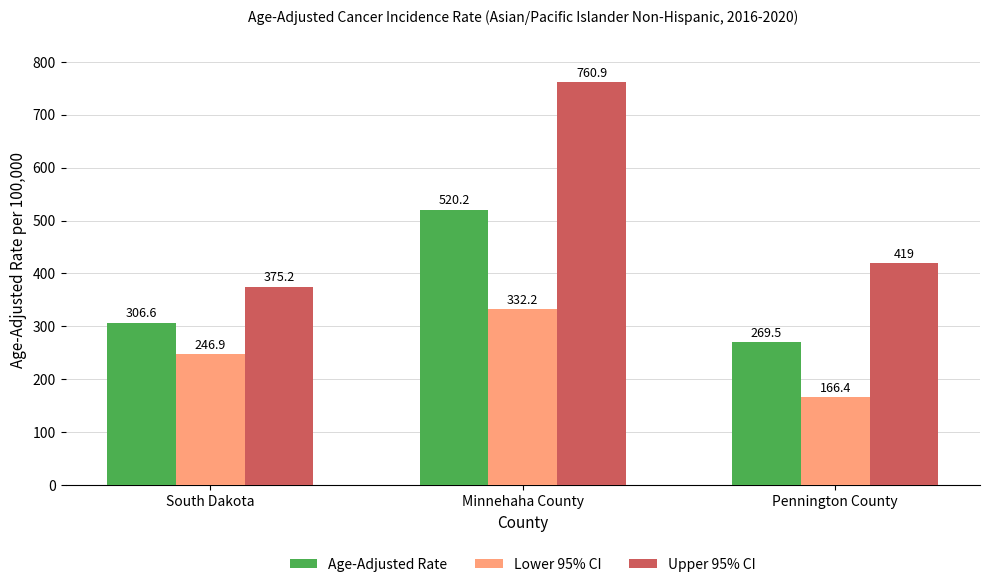

What is the difference between the maximum and minimum values in the Upper 95% CI series?

385.7